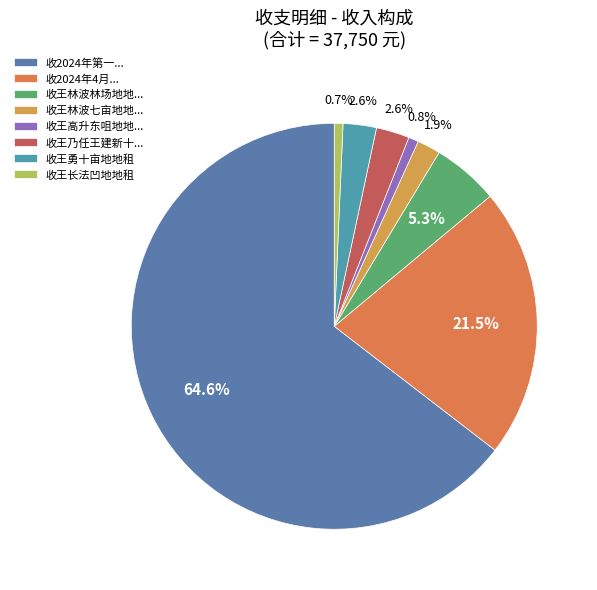

What is the largest slice in the pie chart?

收2024年第一...